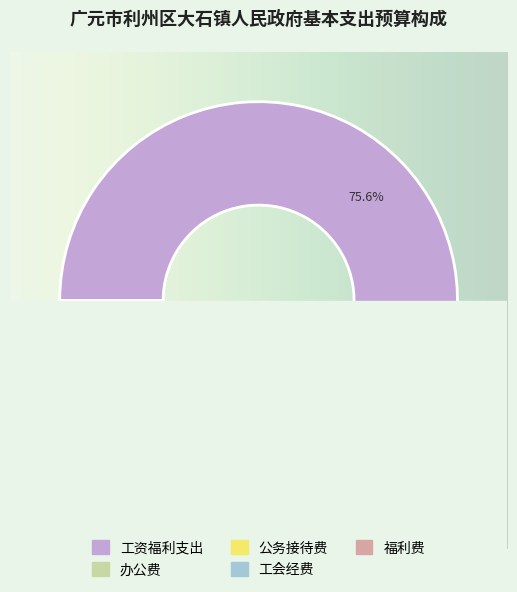

What is the change in value from 办公费 to 公务接待费?

-164.0